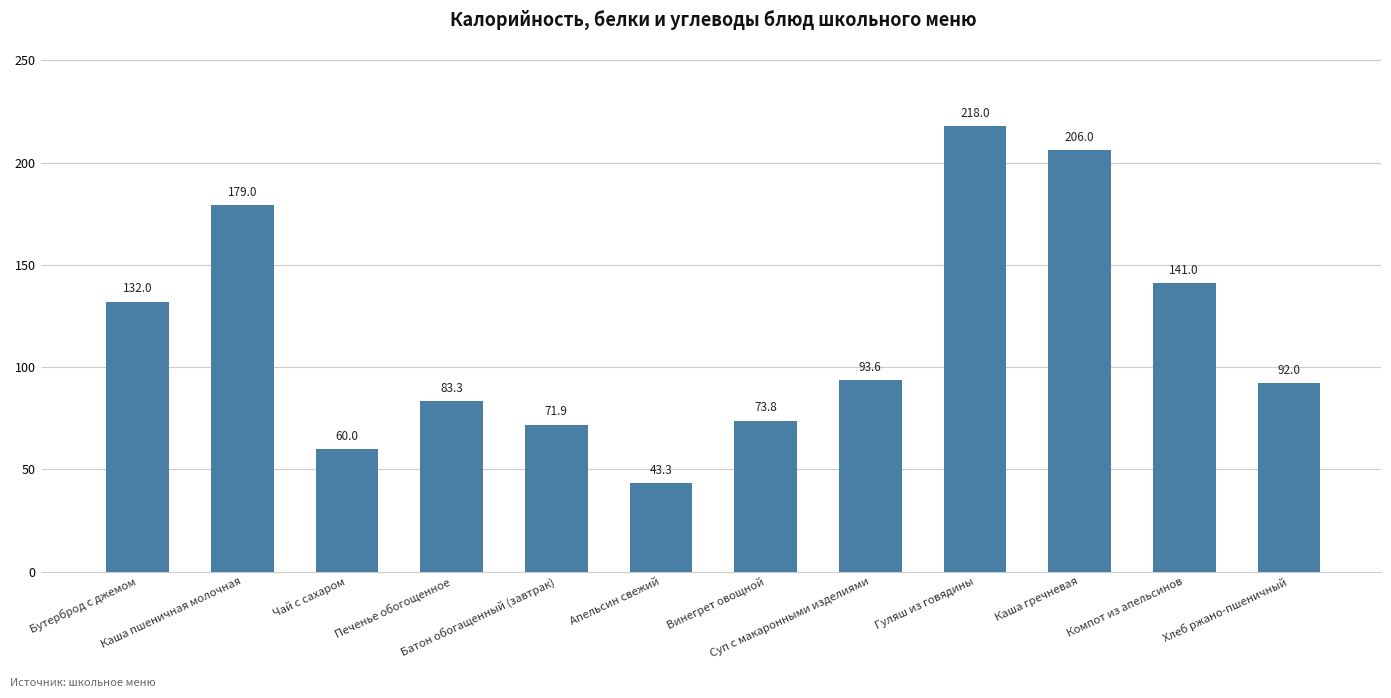

How many distinct data groups are displayed?

1